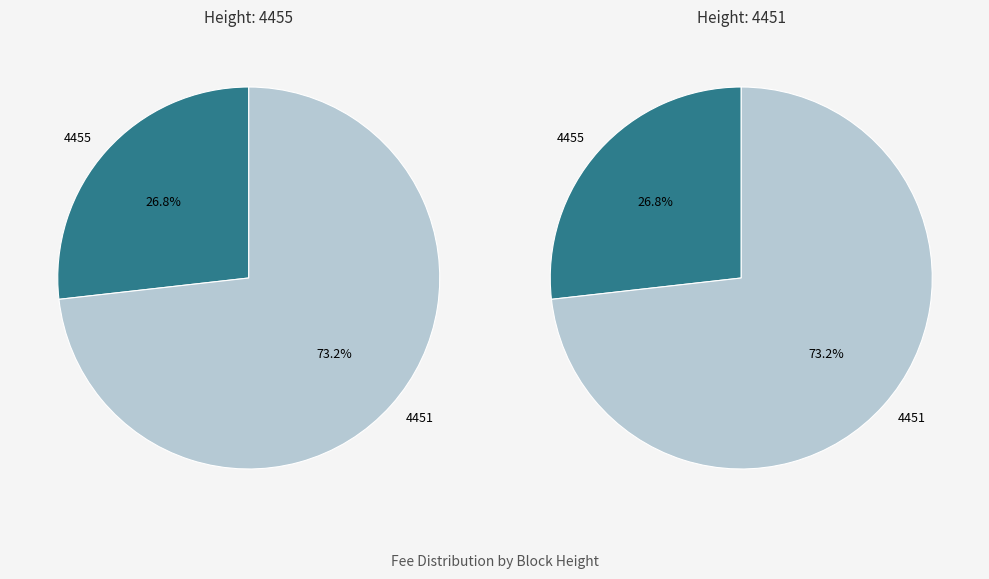

Which slice is the largest?

4451